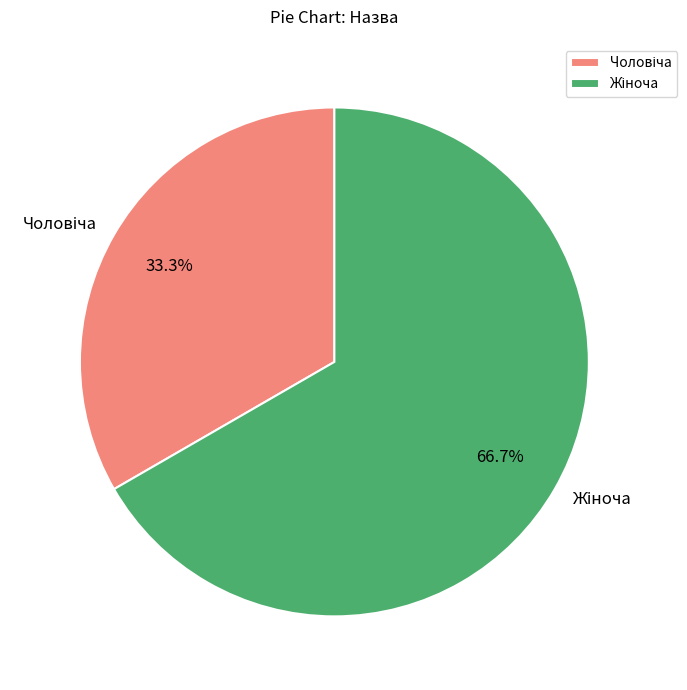

Count the number of slices in the pie.

2